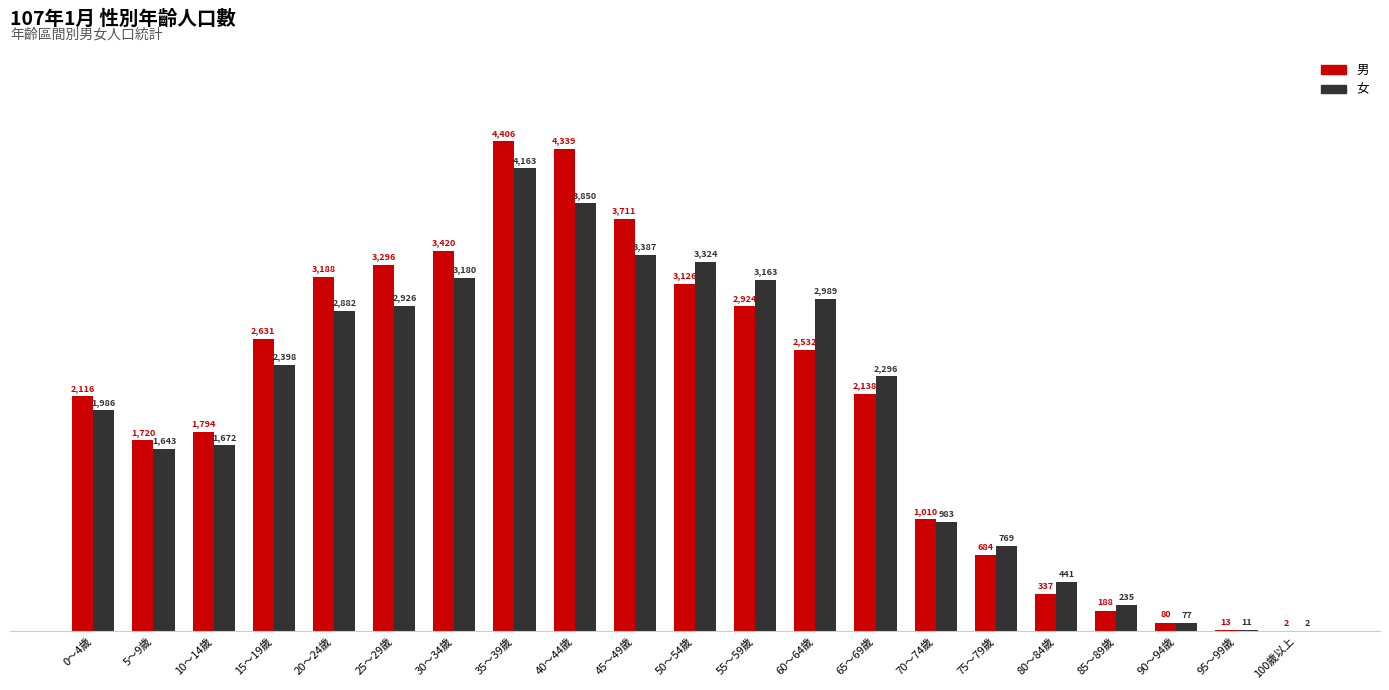

What is the sum of the 女 values at 85～89歲 and 5～9歲?

1878